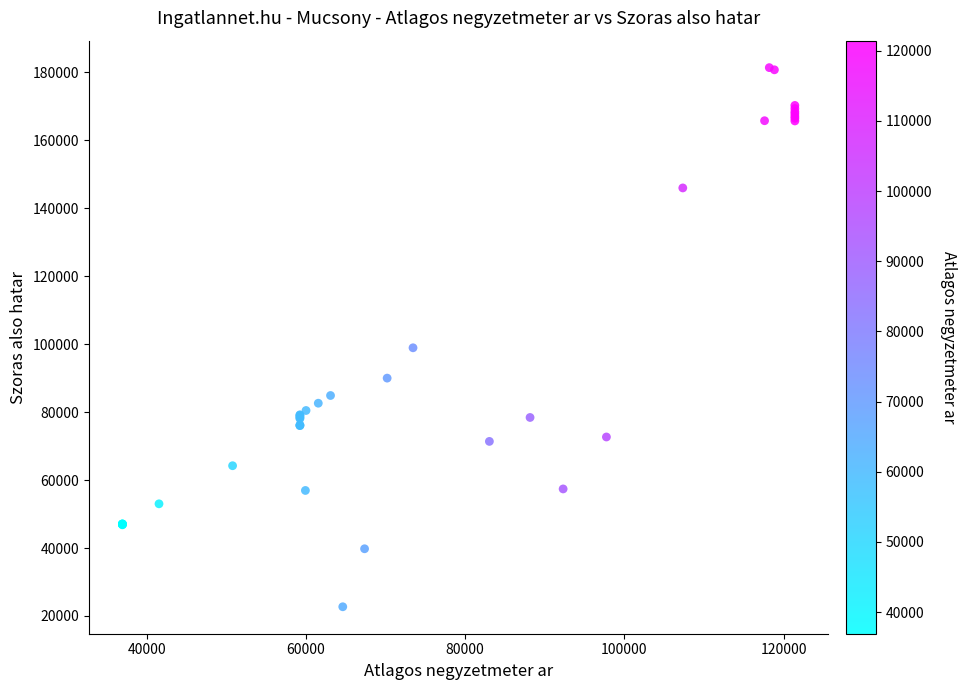

What Y value in the scatter plot is closest to 102047?

98930